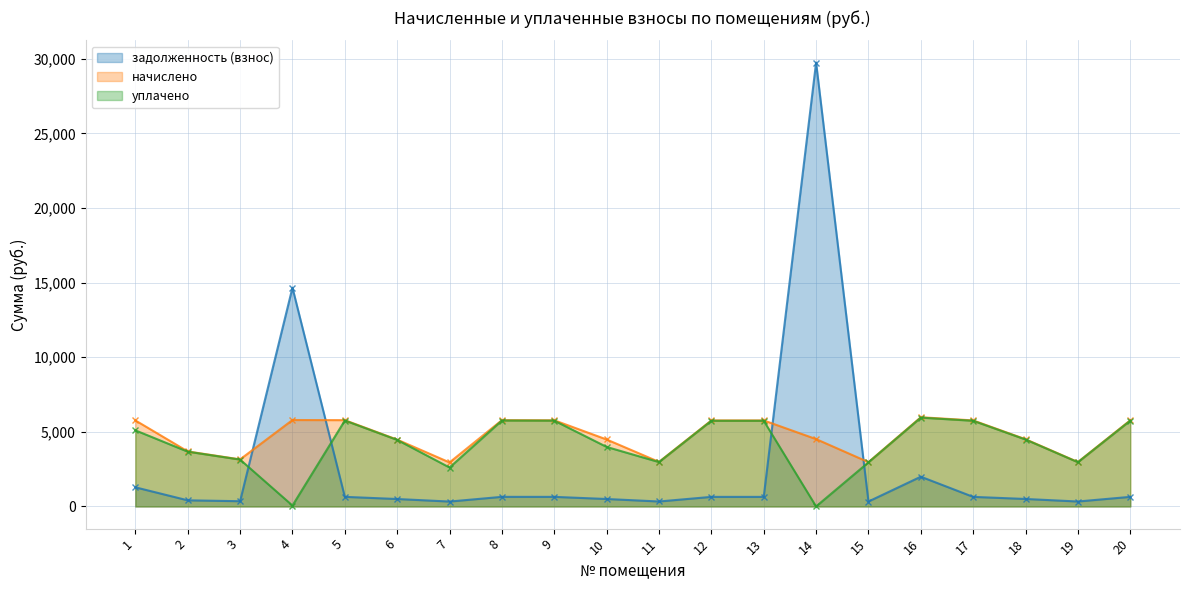

How many lines are shown in the chart?

3